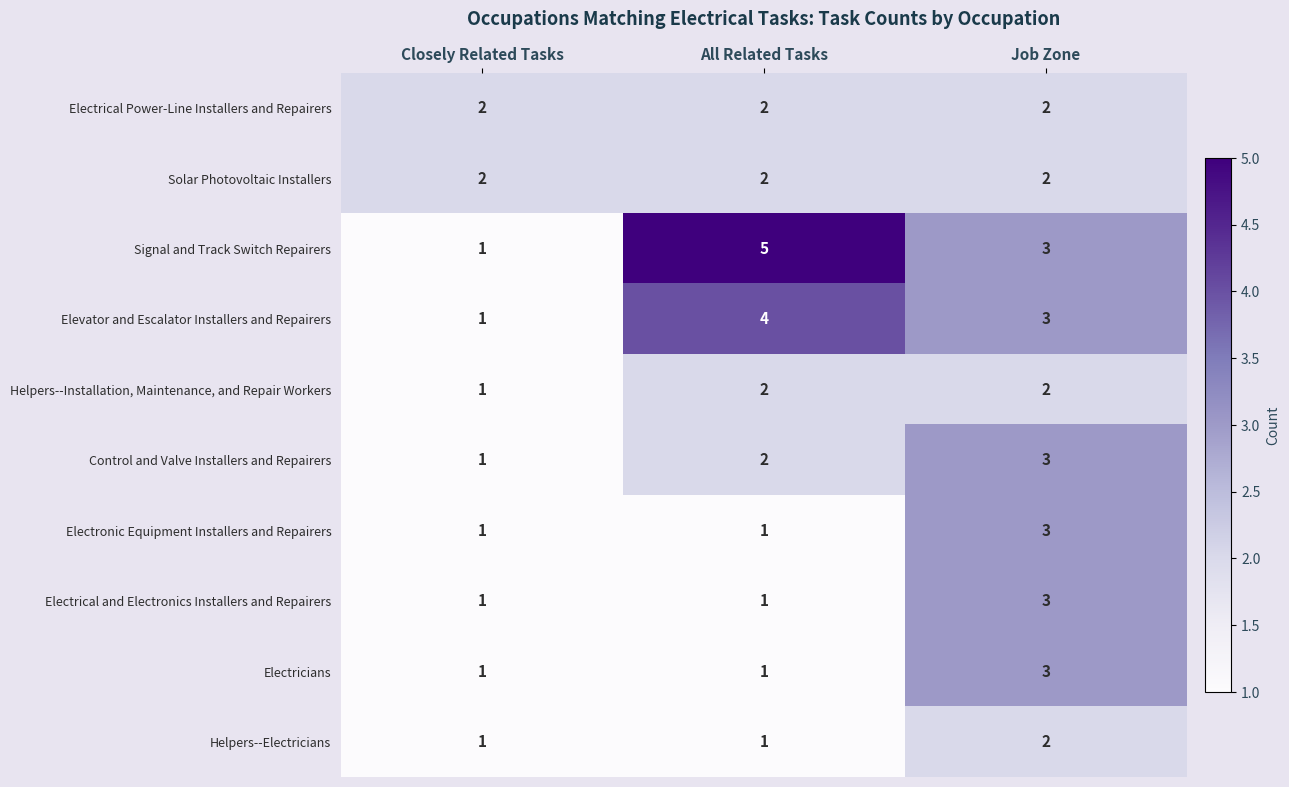

How many series are shown in this chart?

10